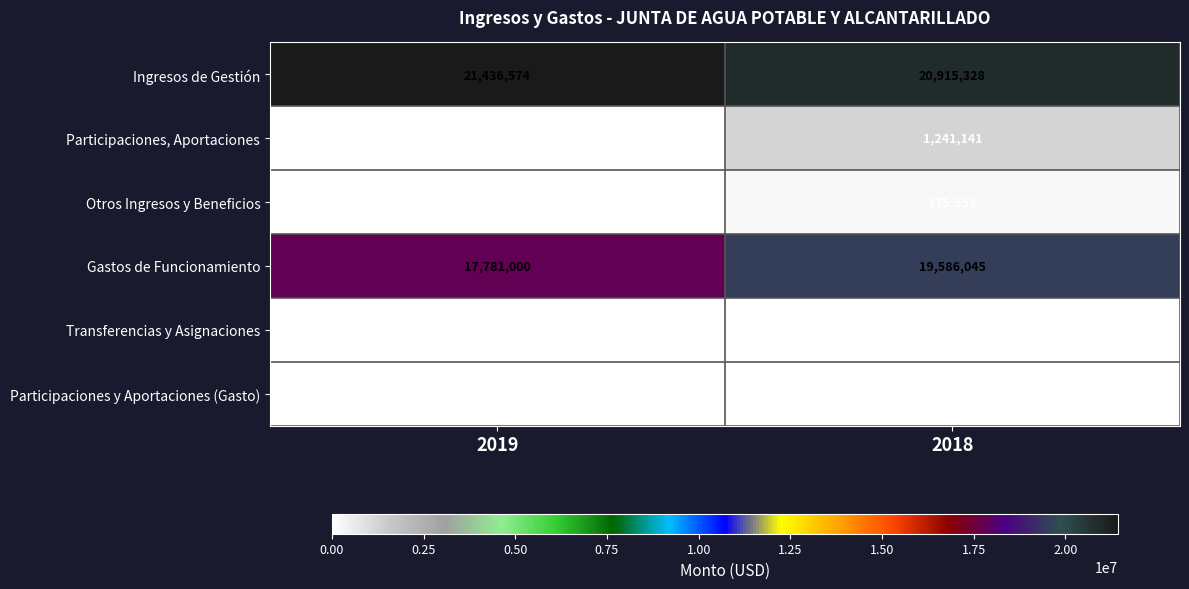

The value of Ingresos de Gestión at 2018 is 20915328. True or false?

True